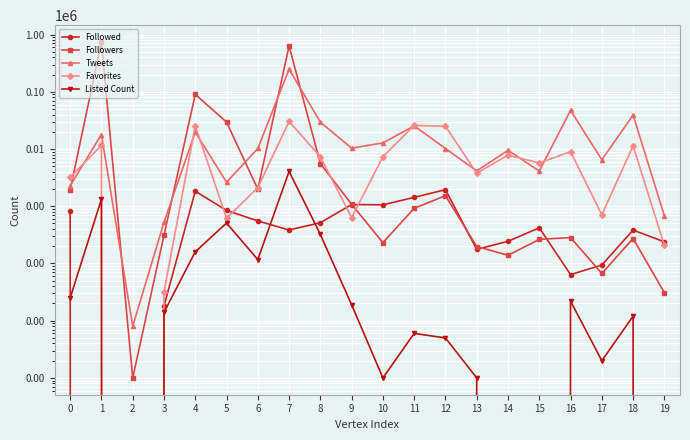

True or false: Followed has more than 0 points higher than both neighbors.

True